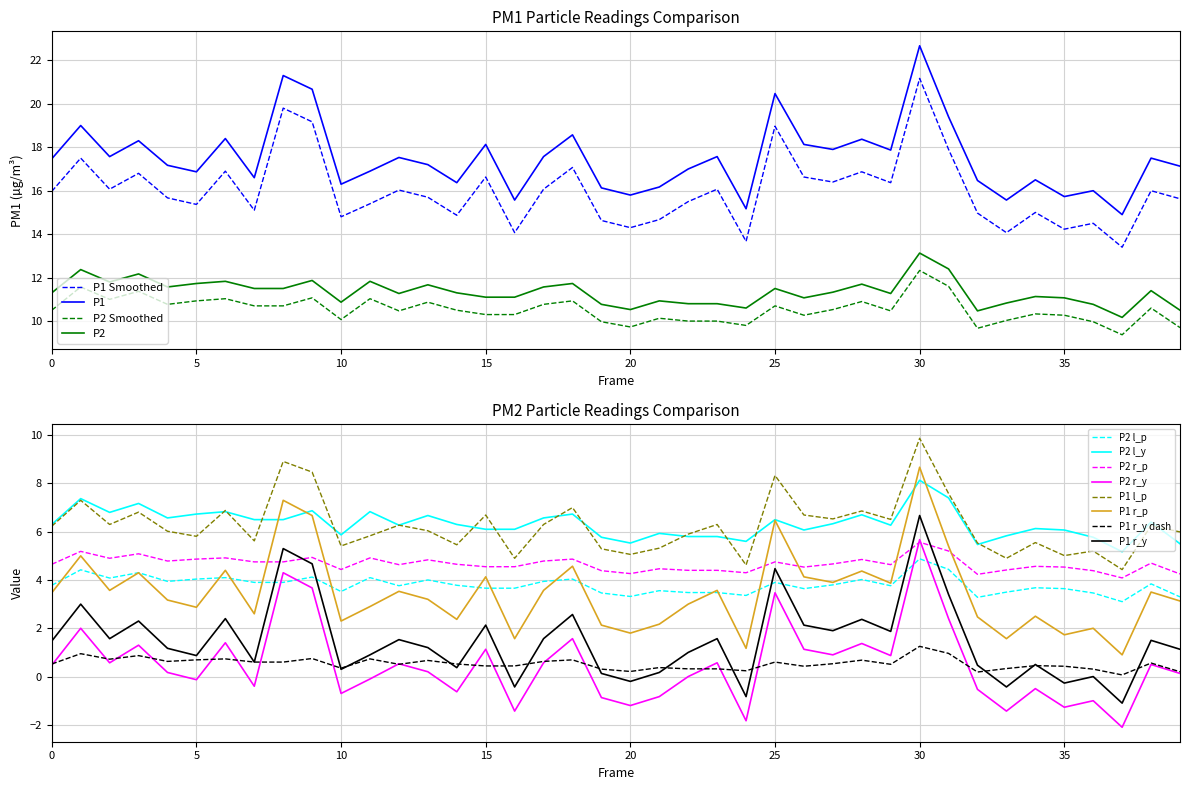

True or false: P1 Smoothed and P2 intersect in this chart.

False